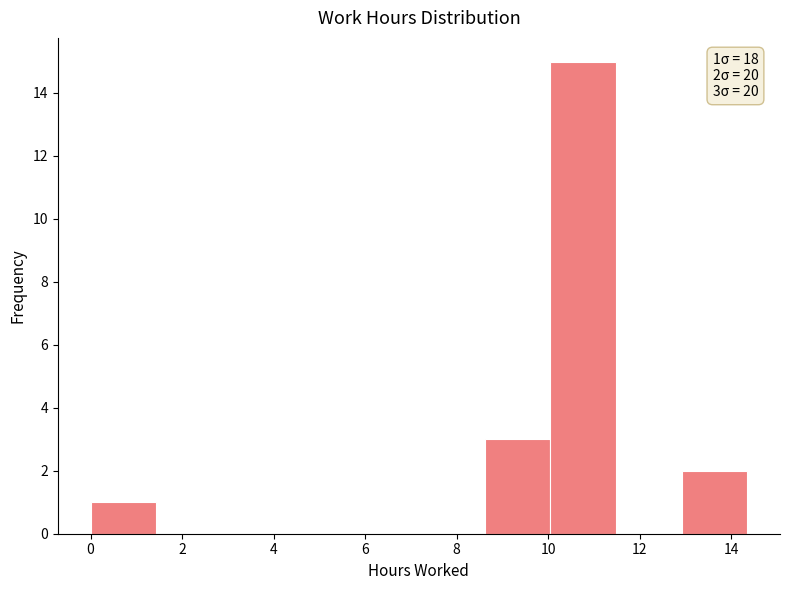

Which range on the x-axis has the tallest bar?

10.0 to 11.4